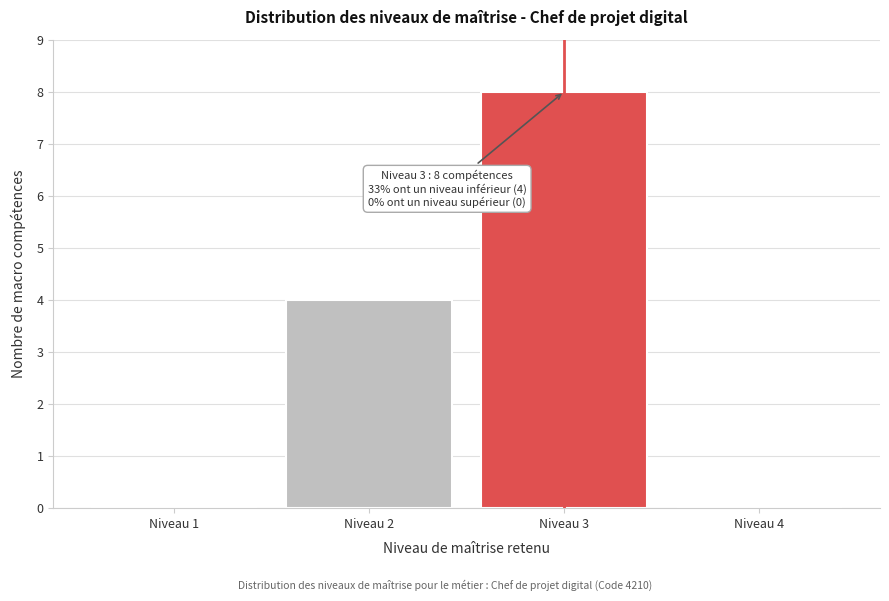

Reading left to right, what are all the values shown in this chart?

Niveau 1=0	Niveau 2=4	Niveau 3=8	Niveau 4=0